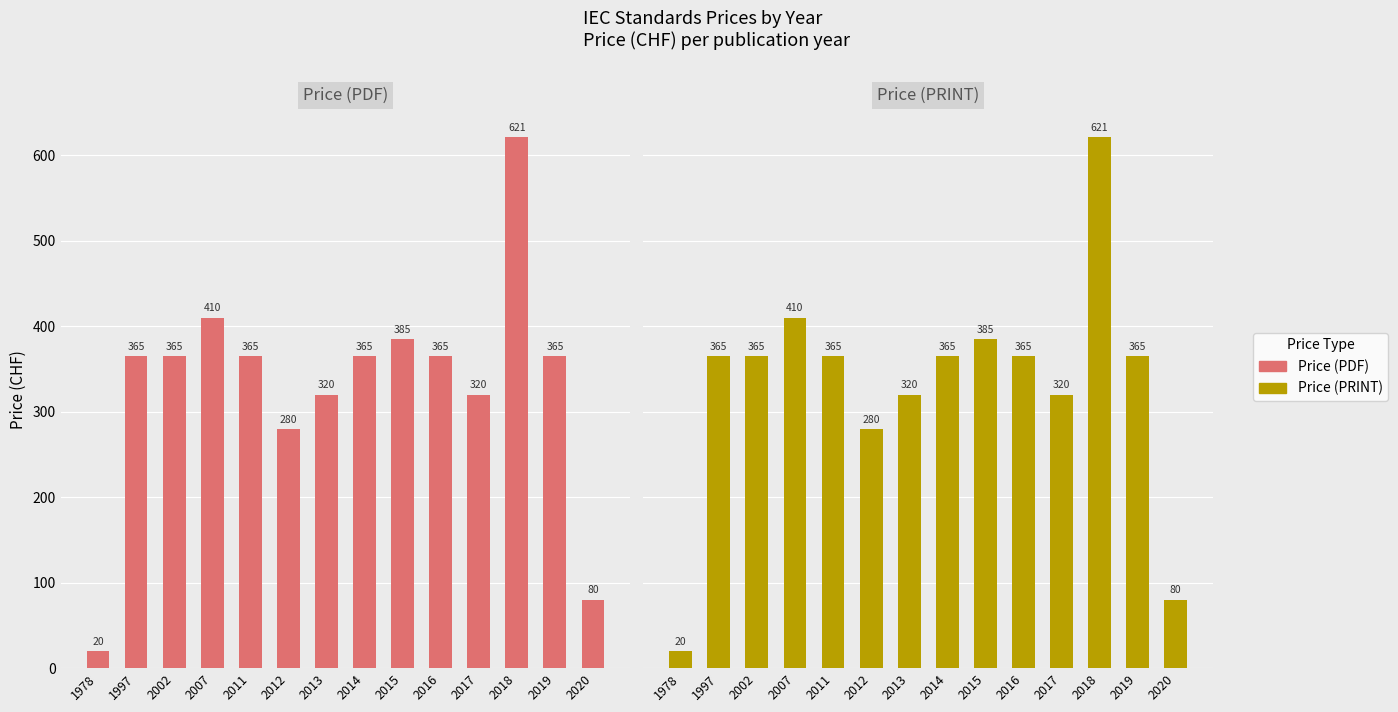

The Price (PDF) series shows 442 at 2017. True or false?

False